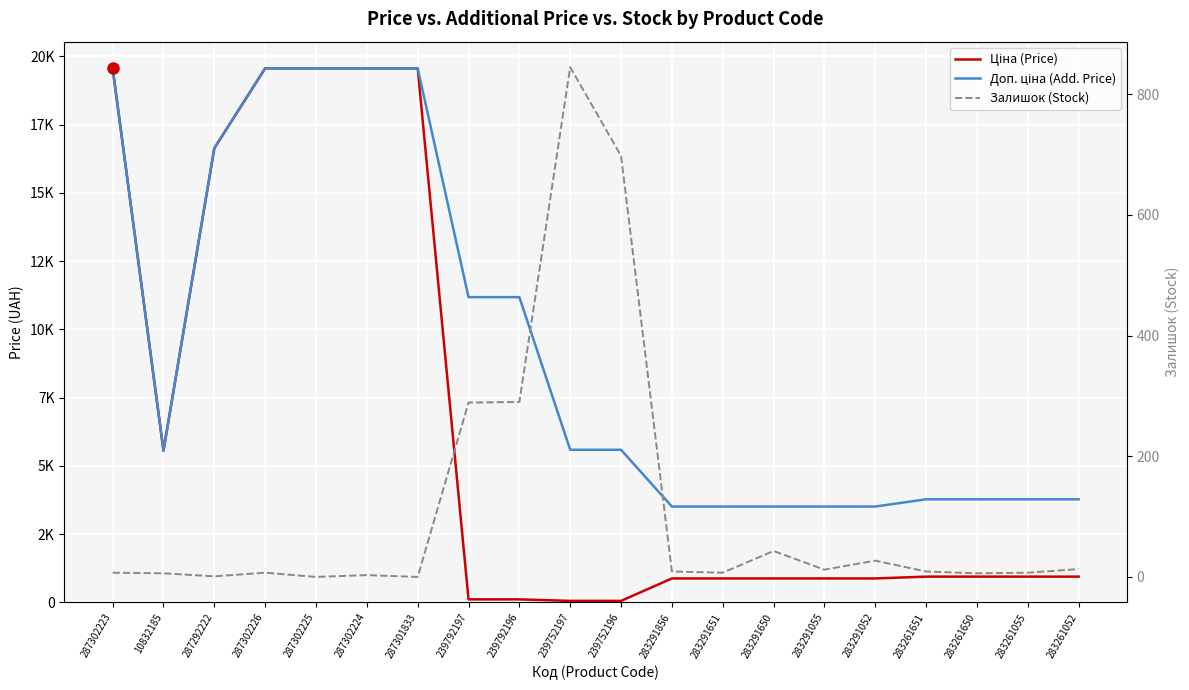

Which category has the lowest value across all series?

287302225